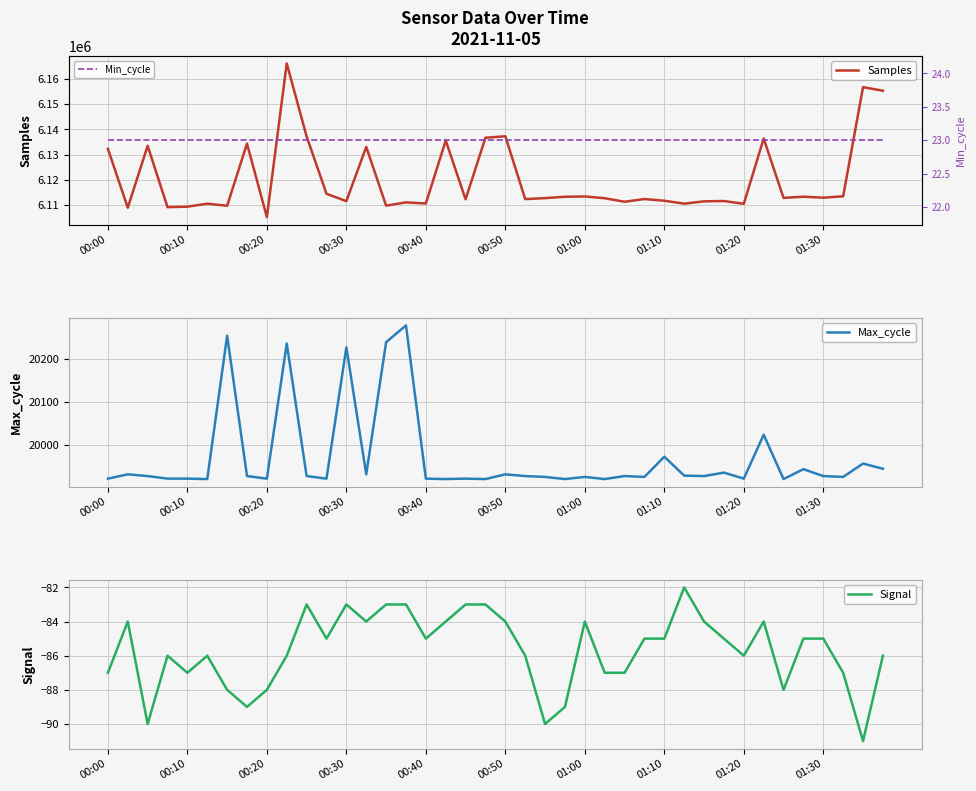

The value of Samples at 00:50 is 6137288. True or false?

True